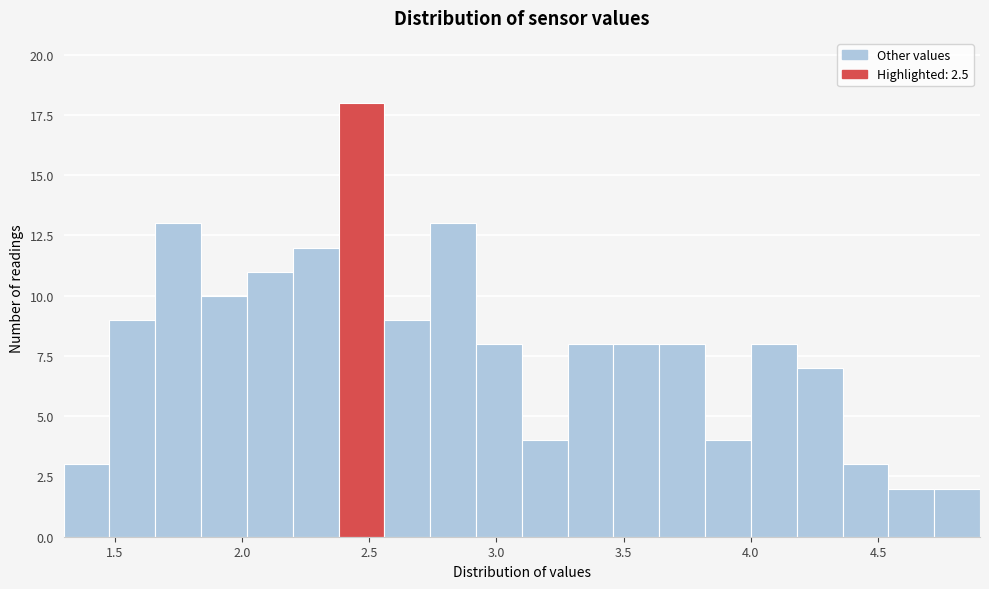

Read against the x-axis, roughly where is the centre of the tallest bar?

2.45